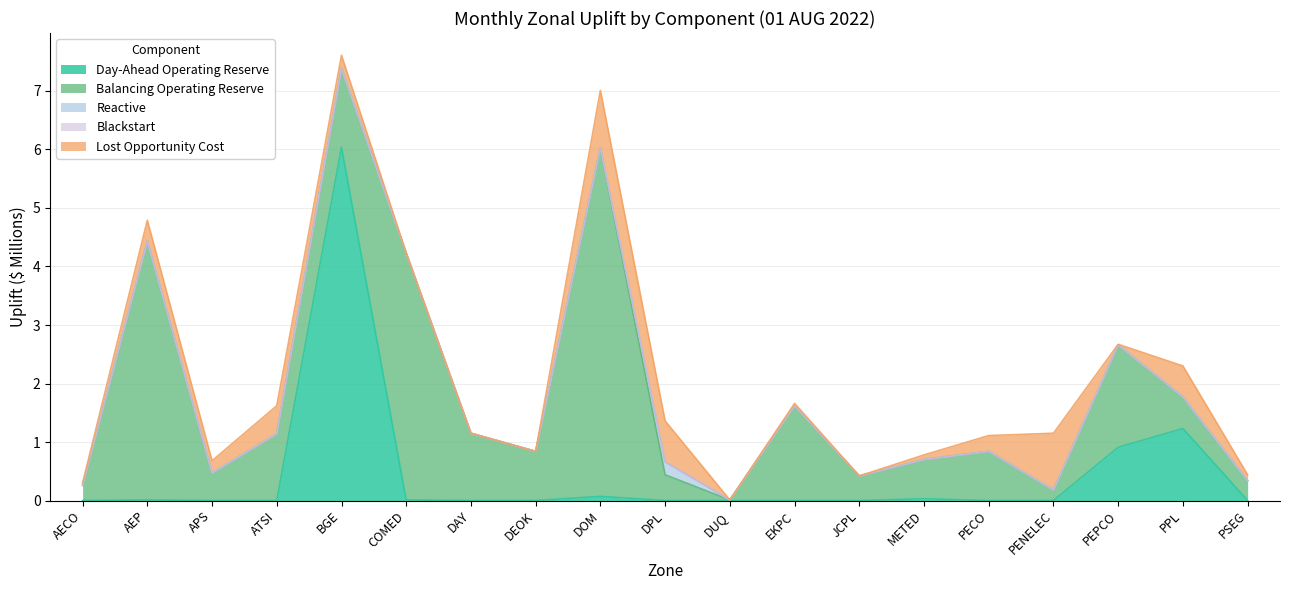

At METED, list the series in order from smallest to largest.

Reactive, Blackstart, Day-Ahead Operating Reserve, Lost Opportunity Cost, Balancing Operating Reserve